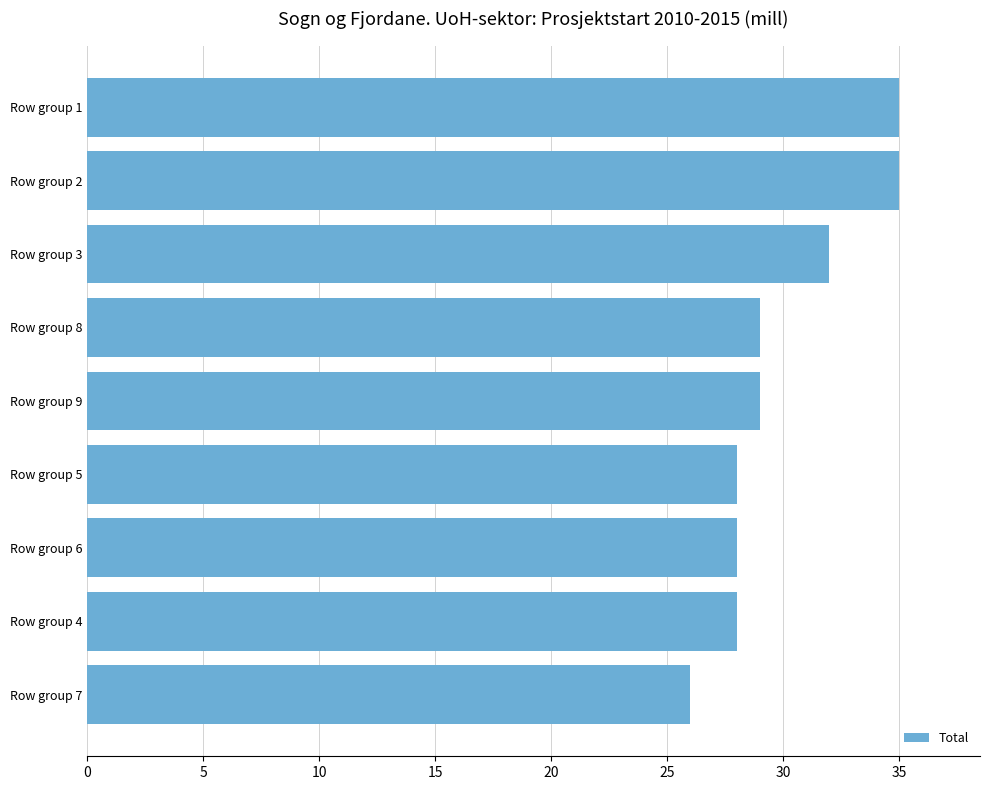

What is the approximate value at Row group 6?

28